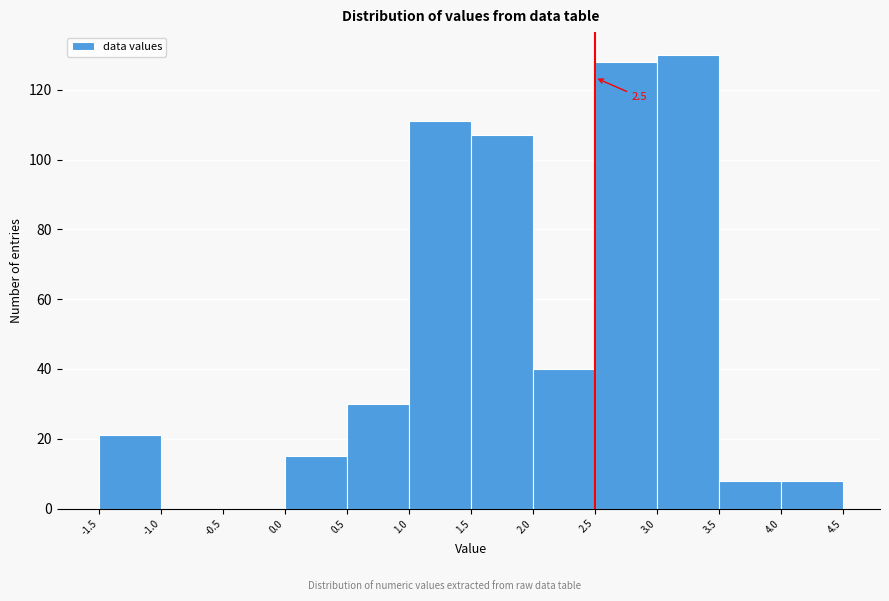

Which range on the x-axis has the tallest bar?

3.0 to 3.5